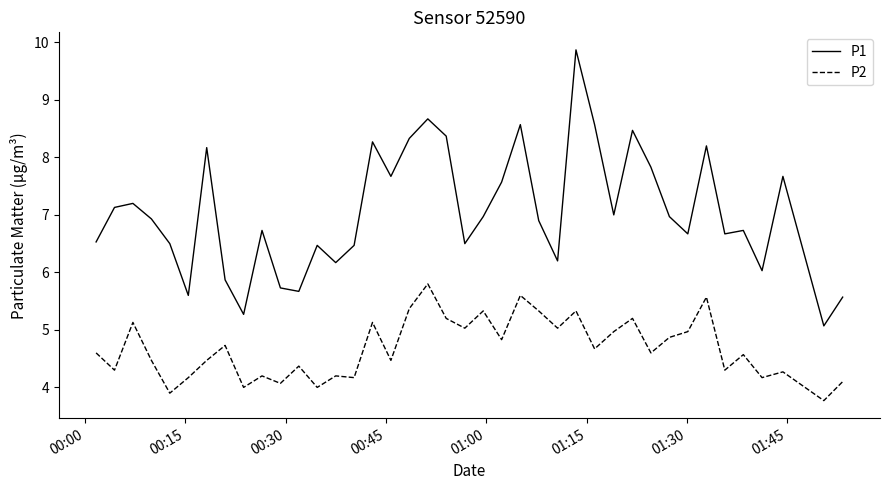

Which series has the largest range (max minus min)?

P1